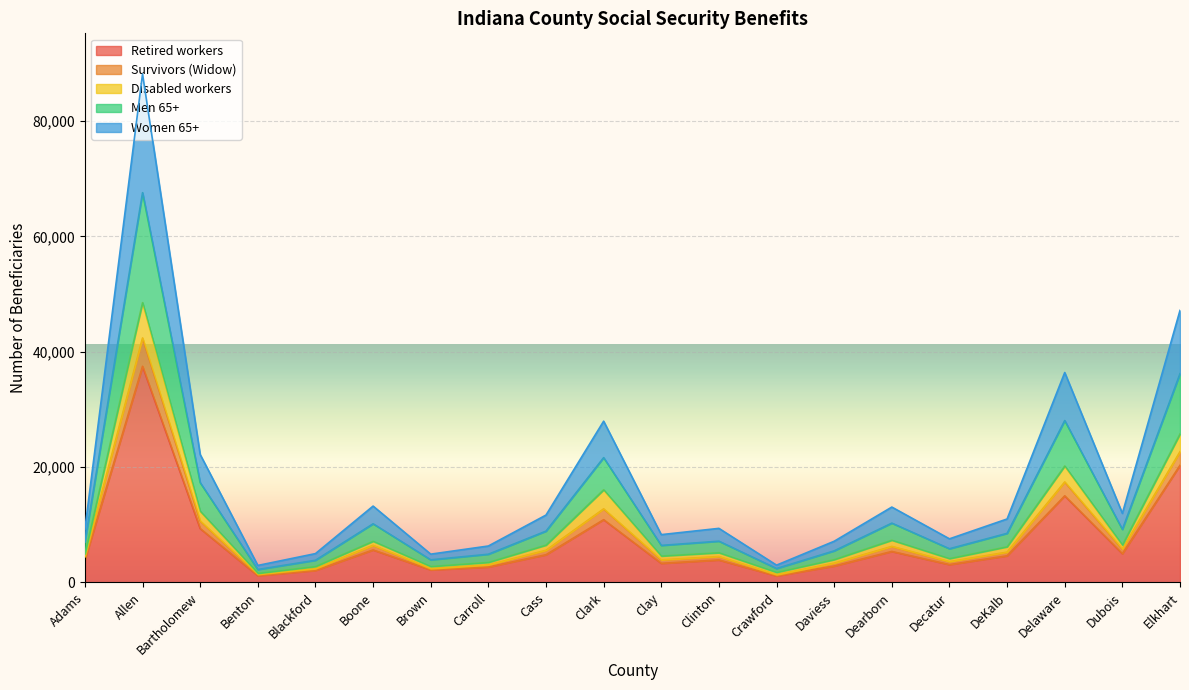

What is the minimum value shown in the chart?

1132